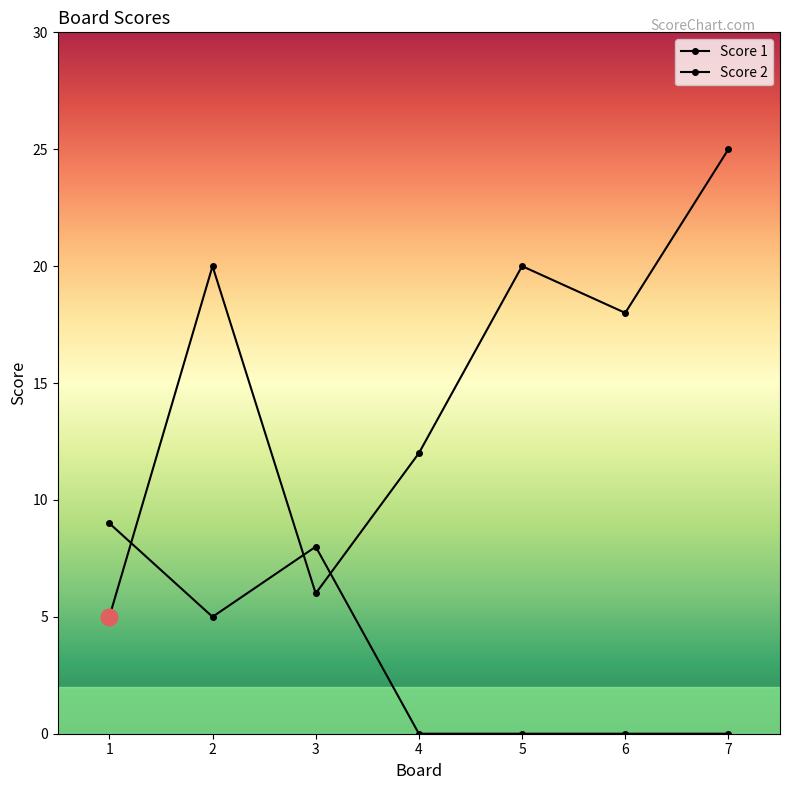

Is it true that Score 1 equals 25 at 7?

True